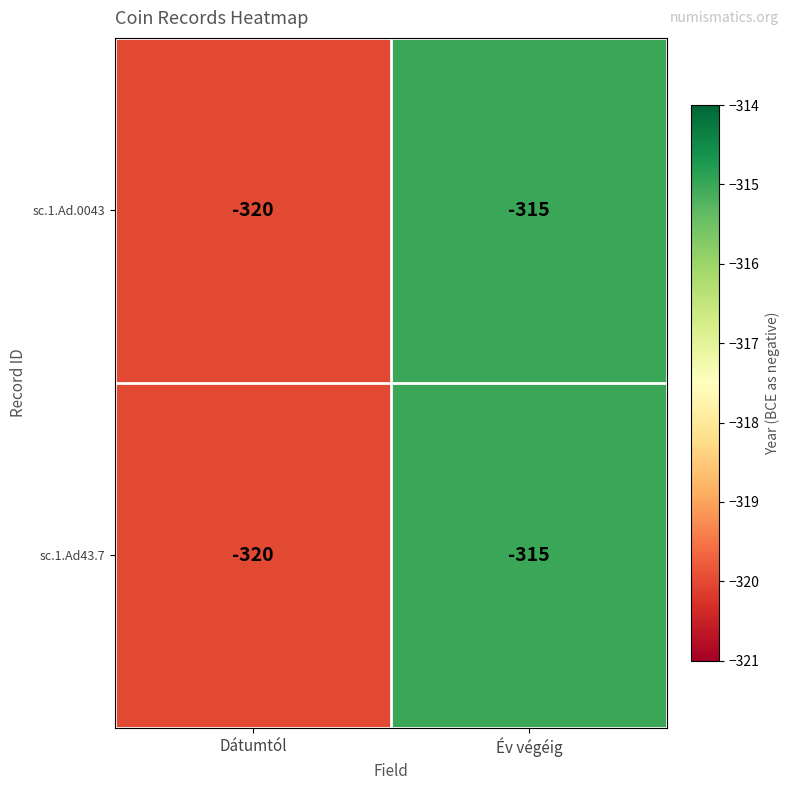

What is the total value across all series at Év végéig?

-630